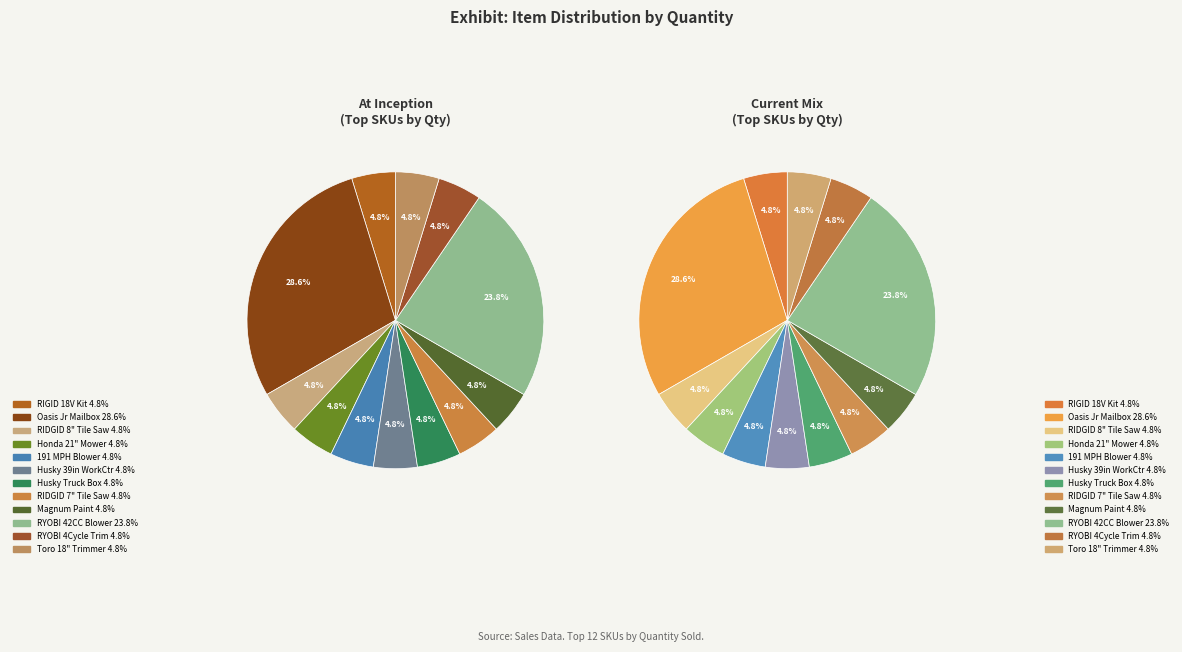

To the nearest percent, what is the combined percentage of 7" RIDGID TILE SAW W/ STAND and 191 MPH 354 CFM Gas?

10%